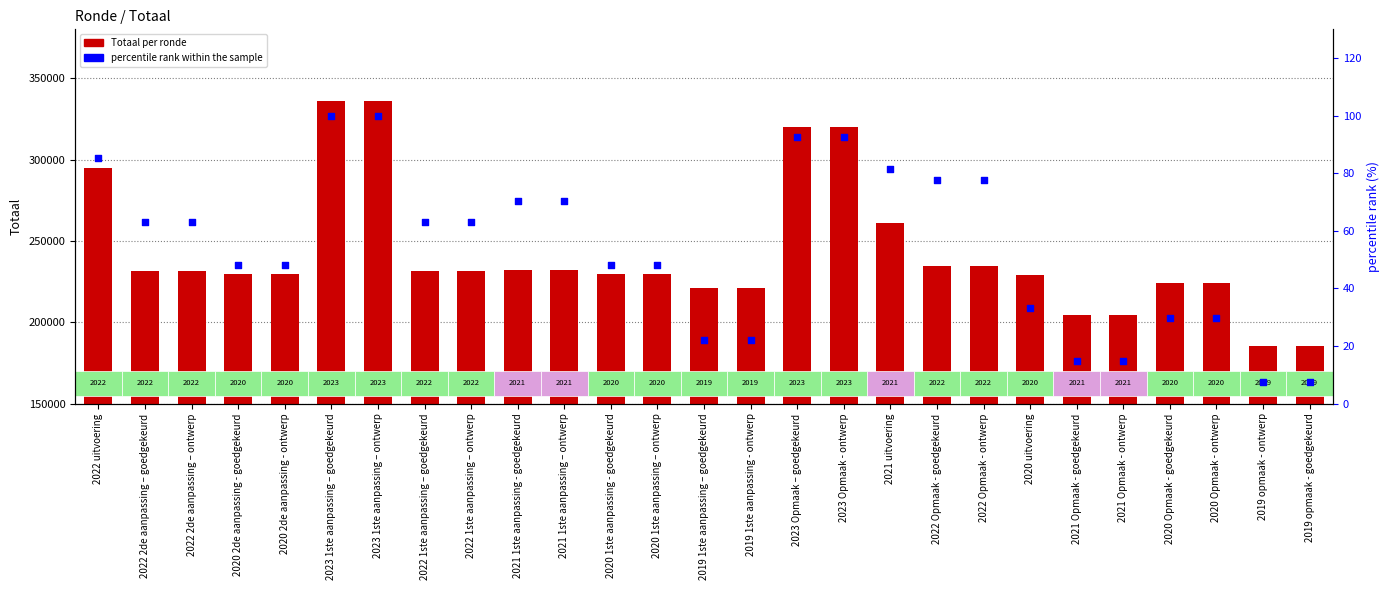

At how many categories does at least one series exceed 329259?

2